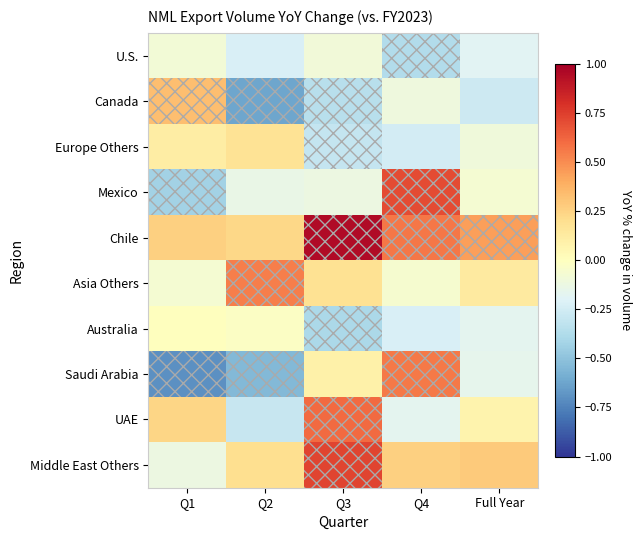

Reading right to left, what are all the values shown in this chart?

U.S.: Full Year=-0.2	Q4=-0.4	Q3=-0.1	Q2=-0.2	Q1=-0.1
Canada: Full Year=-0.3	Q4=-0.1	Q3=-0.3	Q2=-0.6	Q1=0.3
Europe Others: Full Year=-0.1	Q4=-0.2	Q3=-0.3	Q2=0.2	Q1=0.1
Mexico: Full Year=-0.1	Q4=0.7	Q3=-0.1	Q2=-0.1	Q1=-0.4
Chile: Full Year=0.4	Q4=0.6	Q3=1.0	Q2=0.2	Q1=0.3
Asia Others: Full Year=0.1	Q4=-0.1	Q3=0.2	Q2=0.5	Q1=-0.1
Australia: Full Year=-0.2	Q4=-0.2	Q3=-0.4	Q2=-0.0	Q1=0.0
Saudi Arabia: Full Year=-0.2	Q4=0.6	Q3=0.1	Q2=-0.5	Q1=-0.7
UAE: Full Year=0.1	Q4=-0.2	Q3=0.6	Q2=-0.3	Q1=0.2
Middle East Others: Full Year=0.3	Q4=0.3	Q3=0.7	Q2=0.2	Q1=-0.1